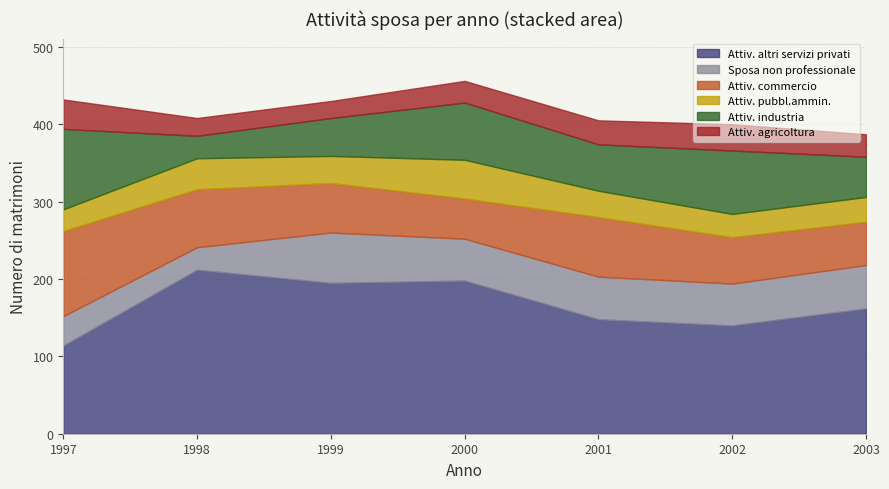

Where do Attiv. industria and Attiv. commercio first cross each other?

1999 and 2000